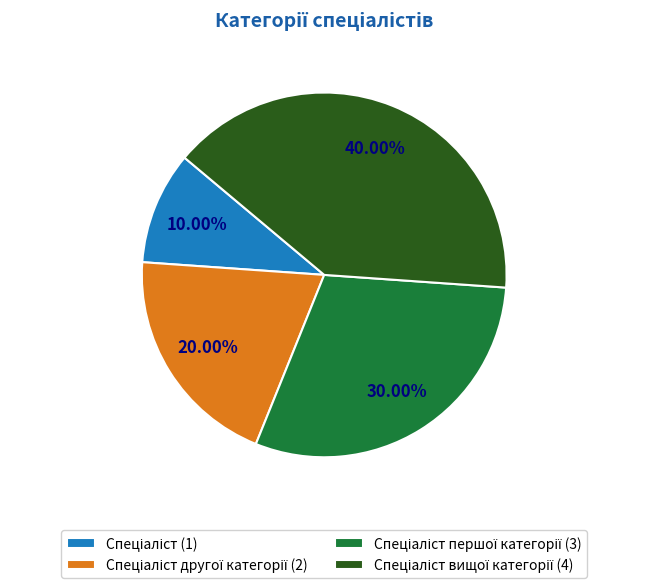

Is there any slice that represents more than half of the pie?

No